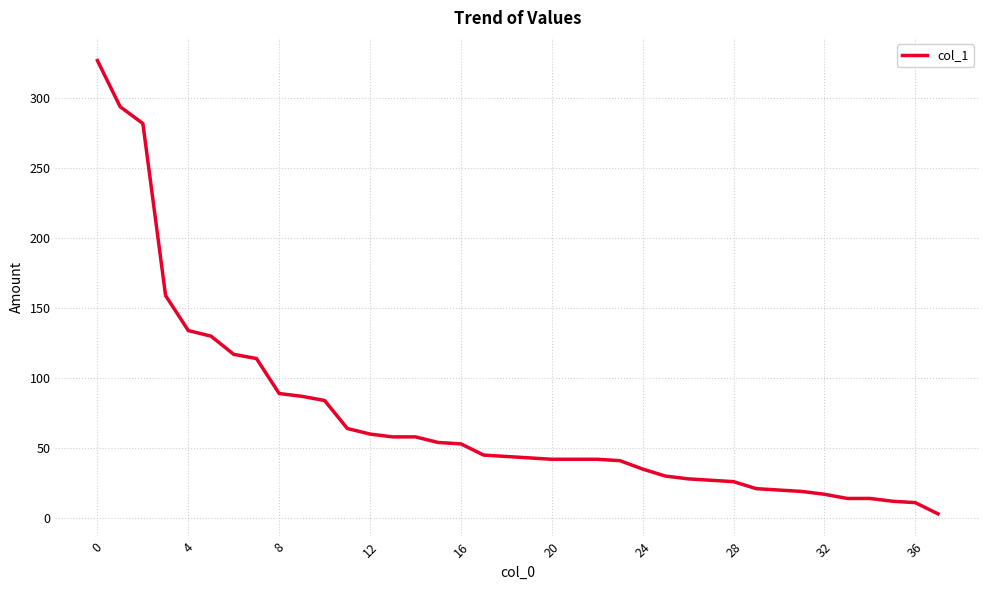

What is the greatest value displayed?

327